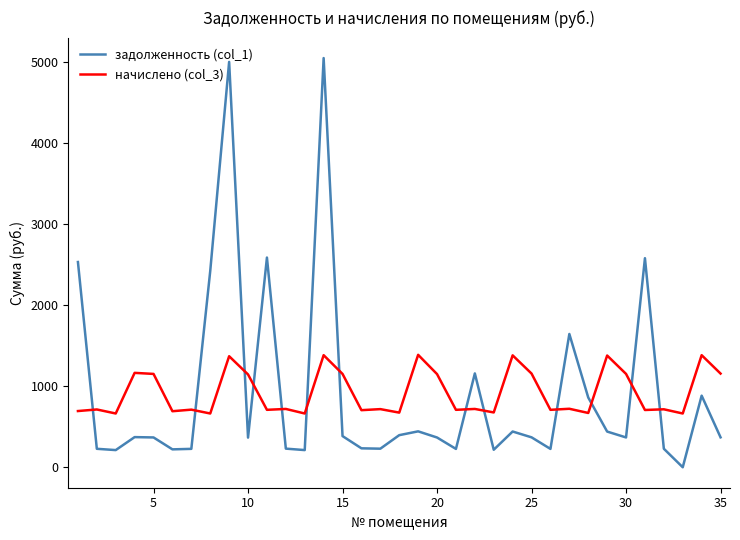

After their last crossing, which series has the higher values: задолженность (col_1) or начислено (col_3)?

начислено (col_3)